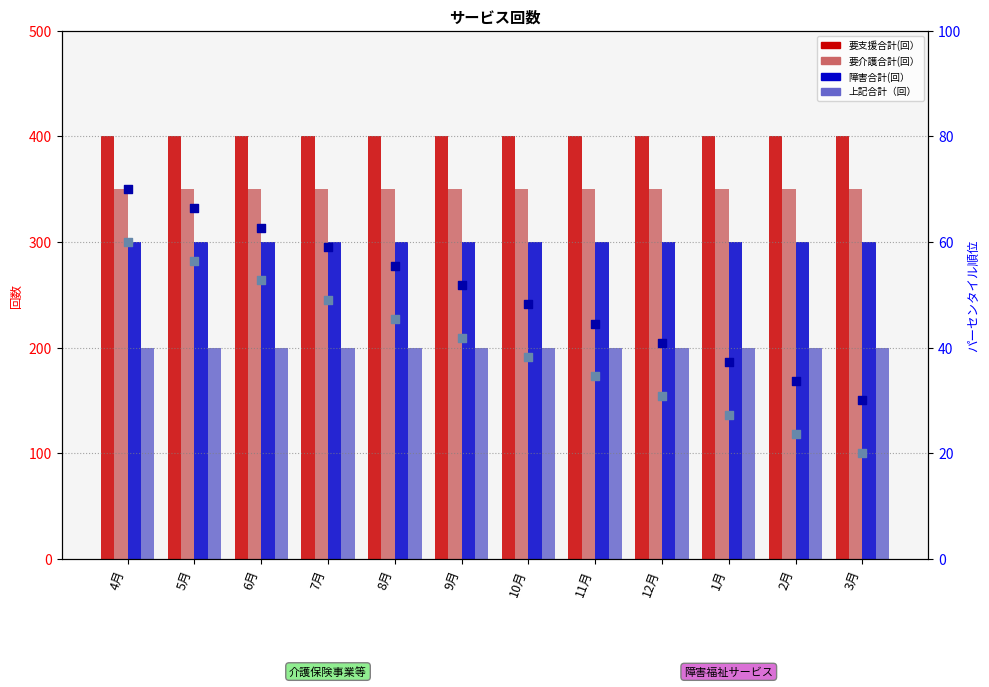

What is the total value across all series at 1月?

1314.5